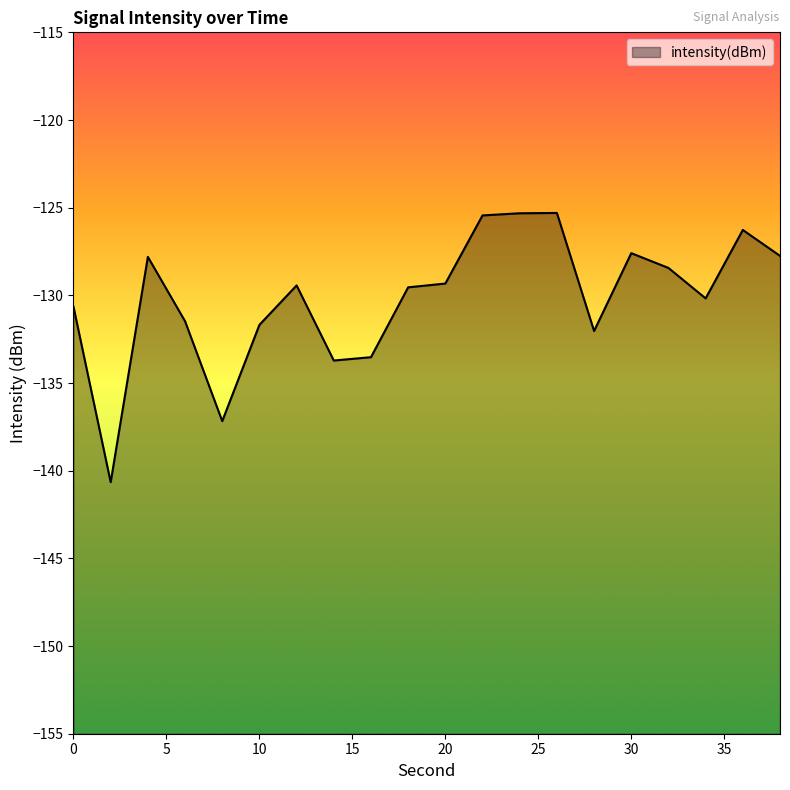

Reading left to right, transcribe all the data shown in this chart.

0=-130.7	2=-140.7	4=-127.8	6=-131.5	8=-137.2	10=-131.7	12=-129.4	14=-133.7	16=-133.5	18=-129.5	20=-129.3	22=-125.4	24=-125.3	26=-125.3	28=-132.0	30=-127.6	32=-128.4	34=-130.2	36=-126.3	38=-127.7